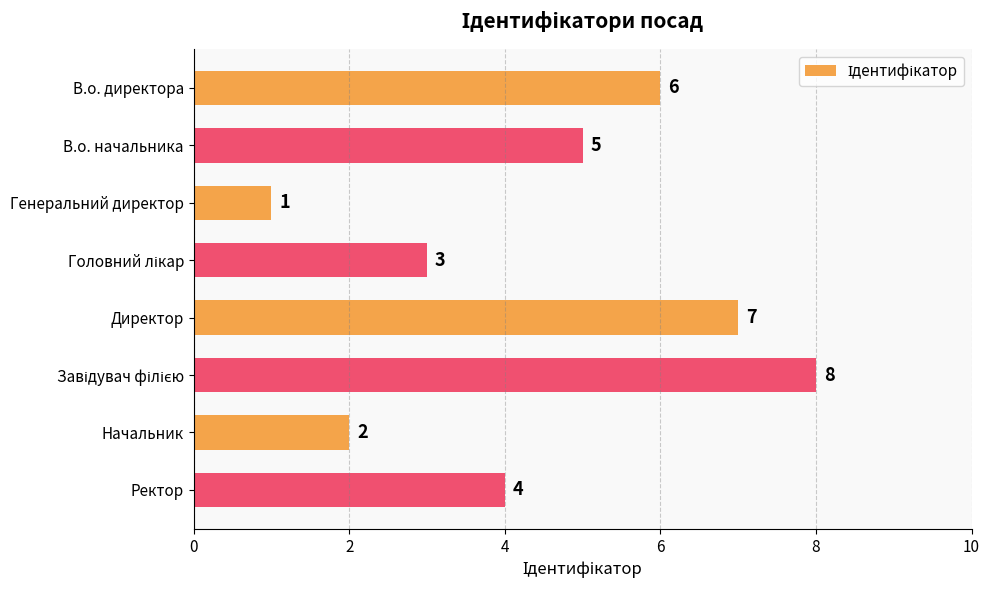

What is the difference between the second highest and second lowest values?

5